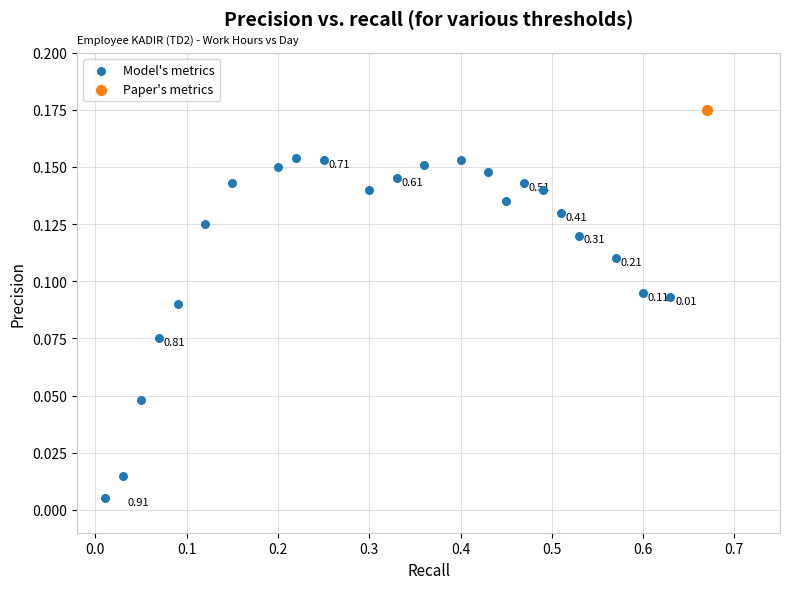

What are all the series names shown in the legend?

Model's metrics, Paper's metrics